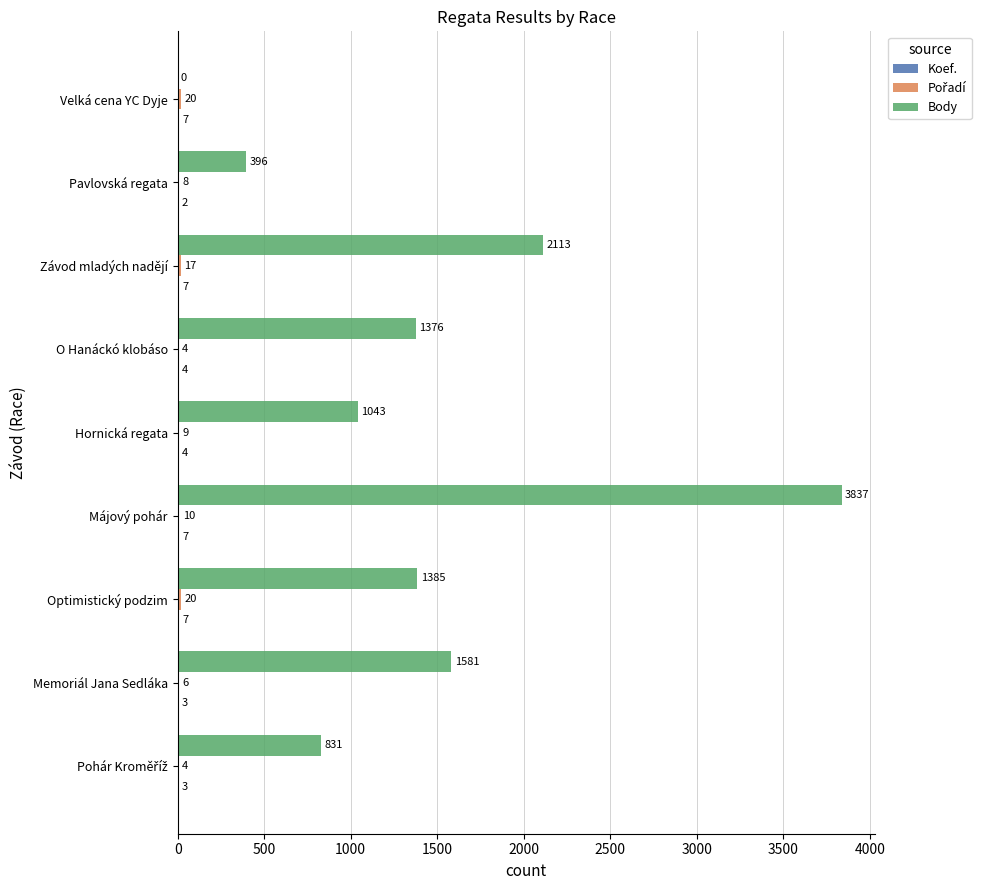

Which series changed the most between Pavlovská regata and Velká cena YC Dyje?

Body